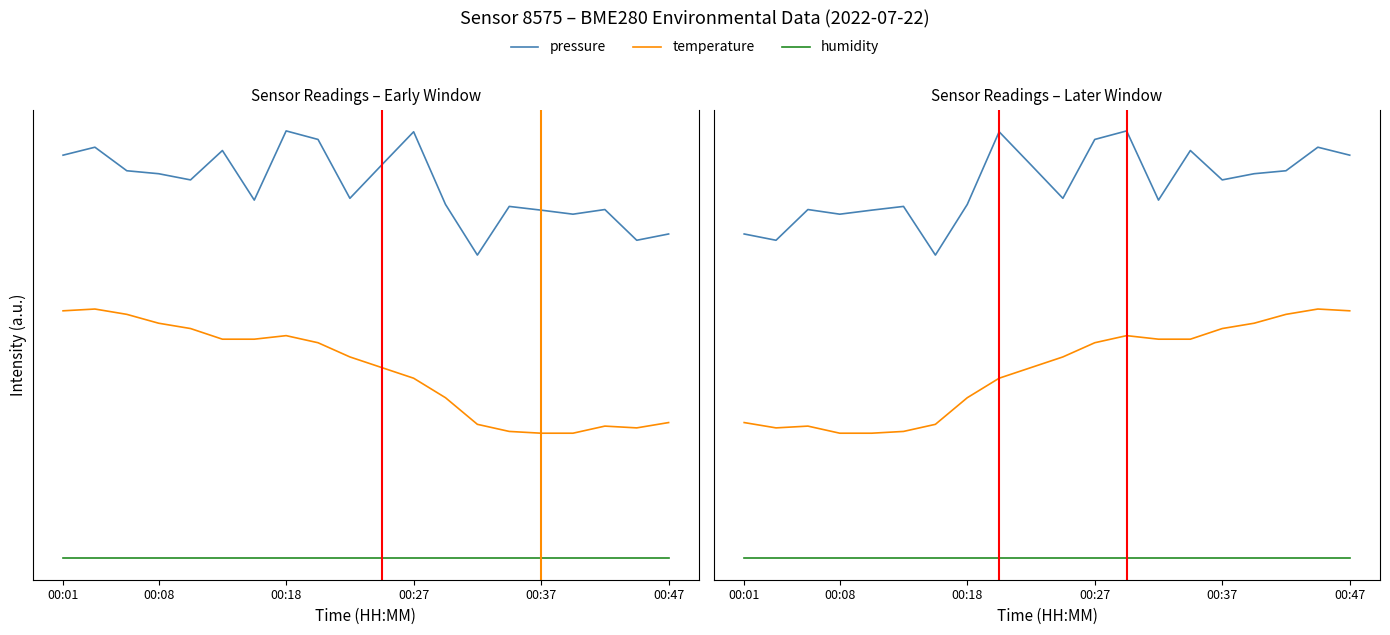

Is the value of humidity at 16 greater than the value of temperature at 18?

No